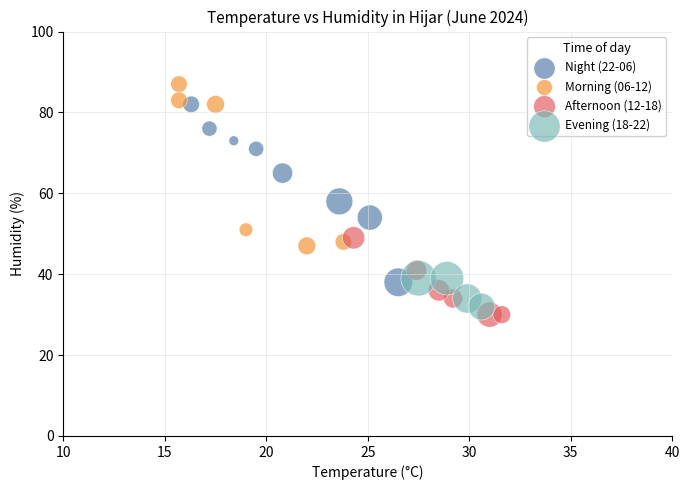

Which series reaches the maximum Y coordinate?

Morning (06-12)